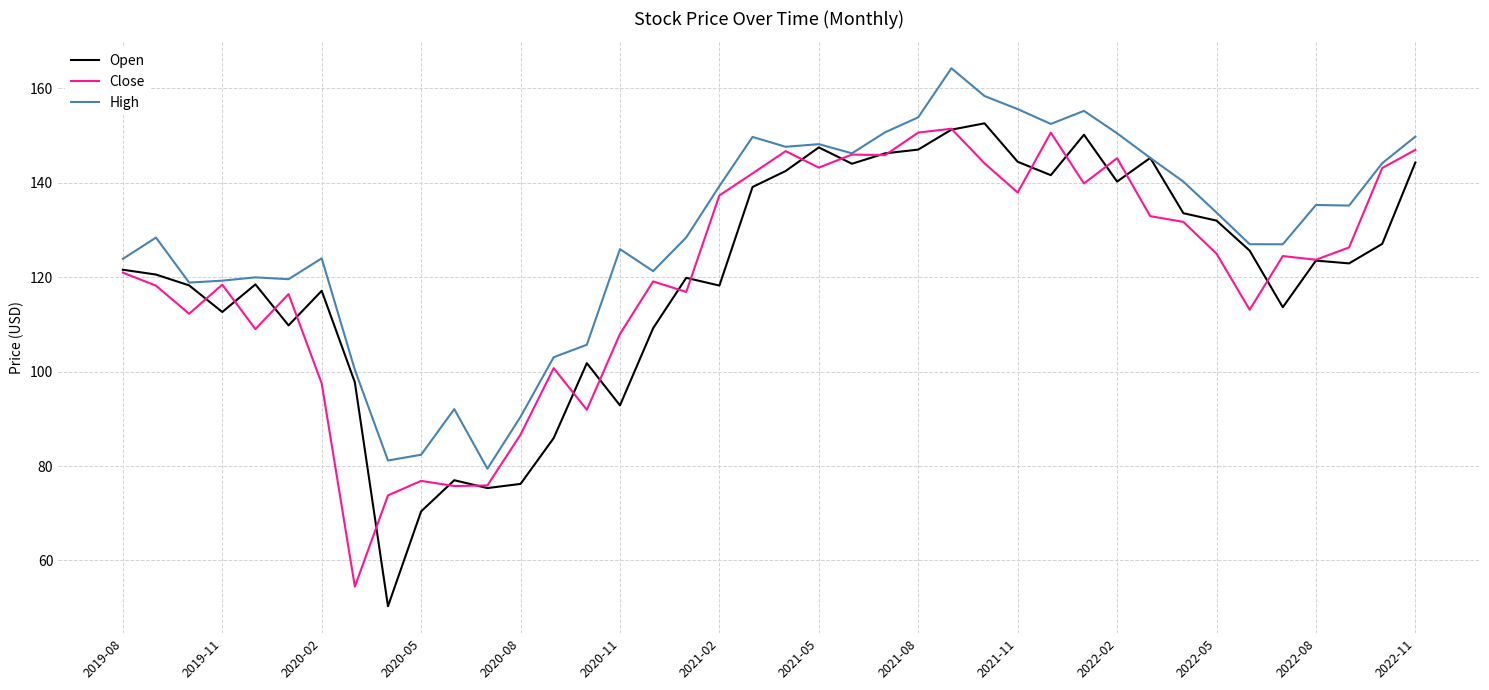

Which series has the largest total across all categories?

High